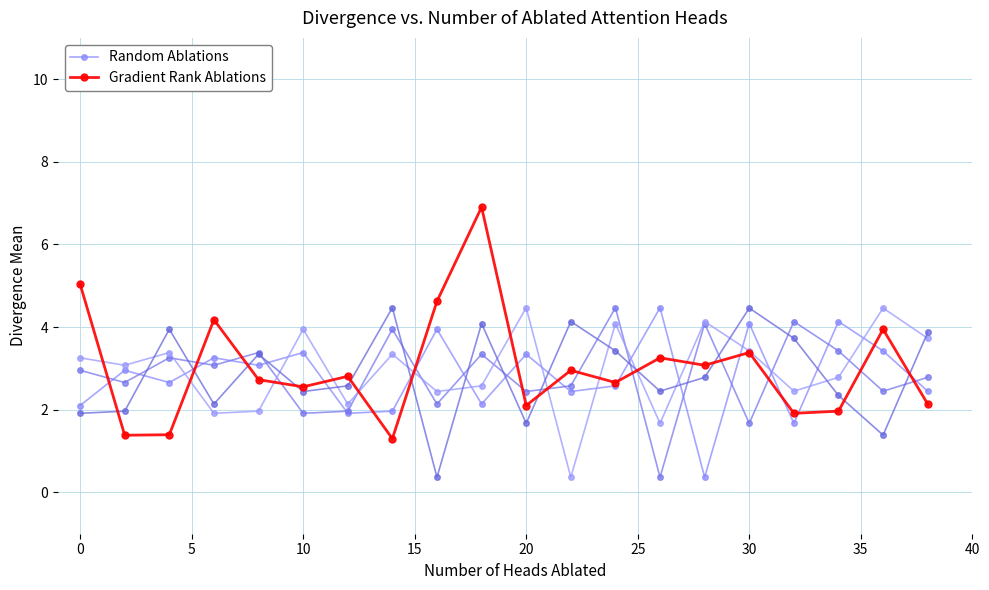

Which series has the widest spread of values?

Gradient Rank Ablations